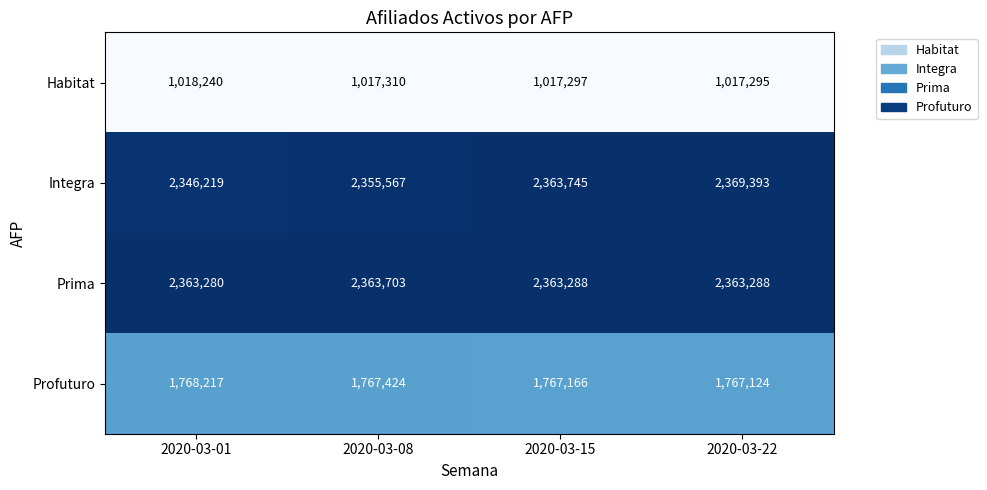

What is the difference between the maximum and minimum values in the Integra series?

23174